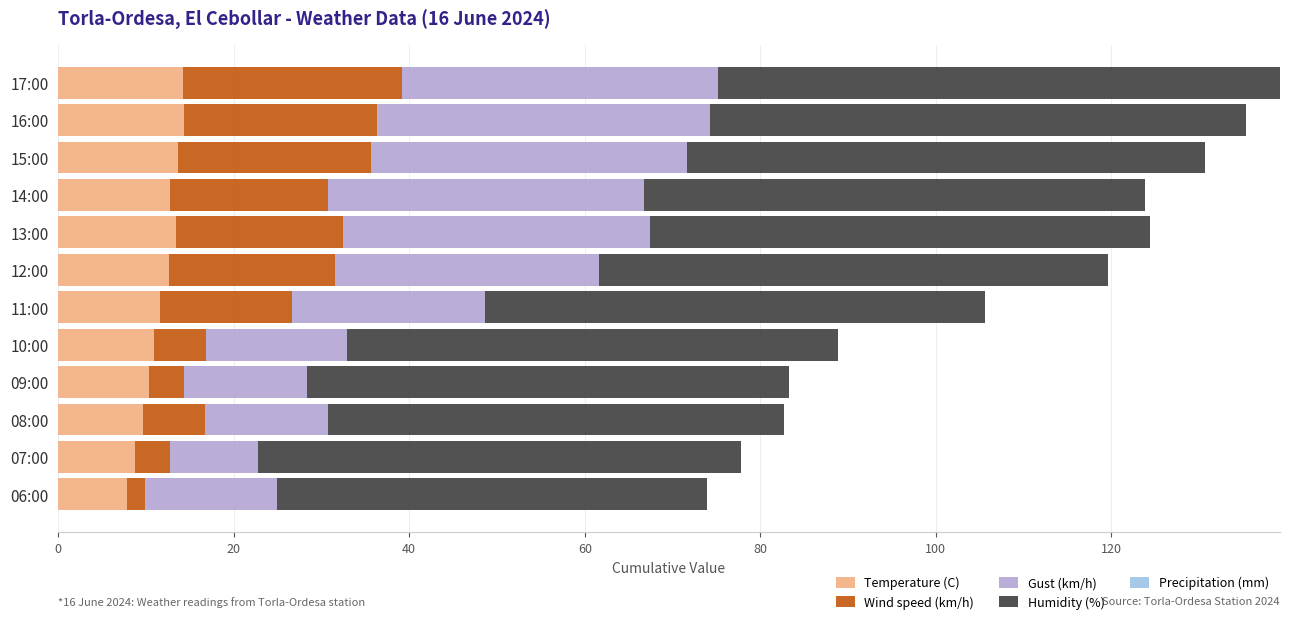

What is the total value across all series at 11:00?

105.6